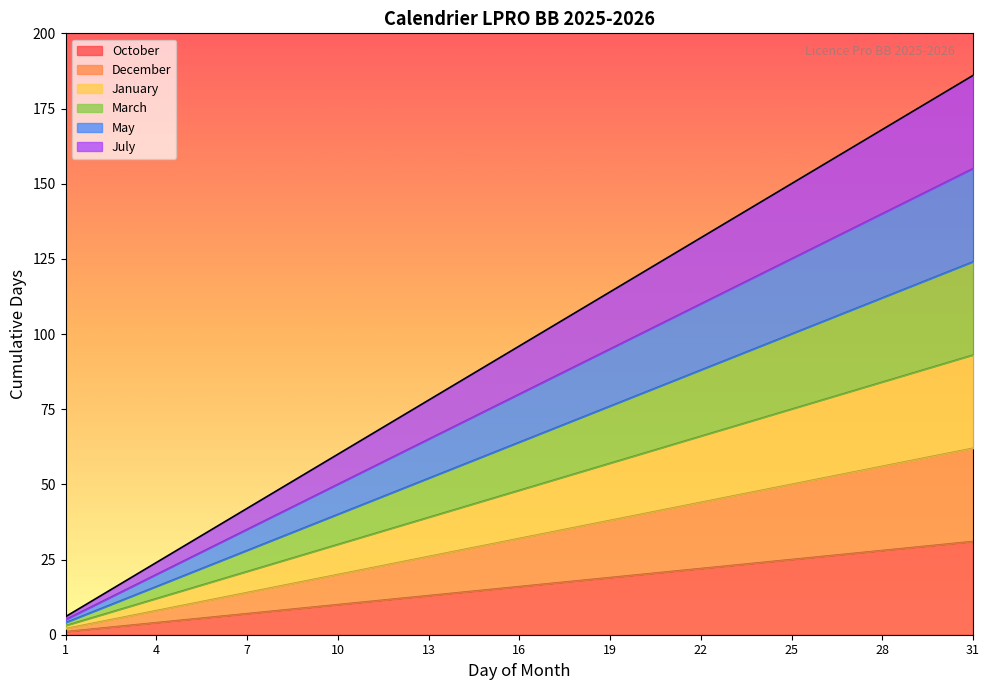

Is the value of March at 18 greater than the value of May at 11?

Yes